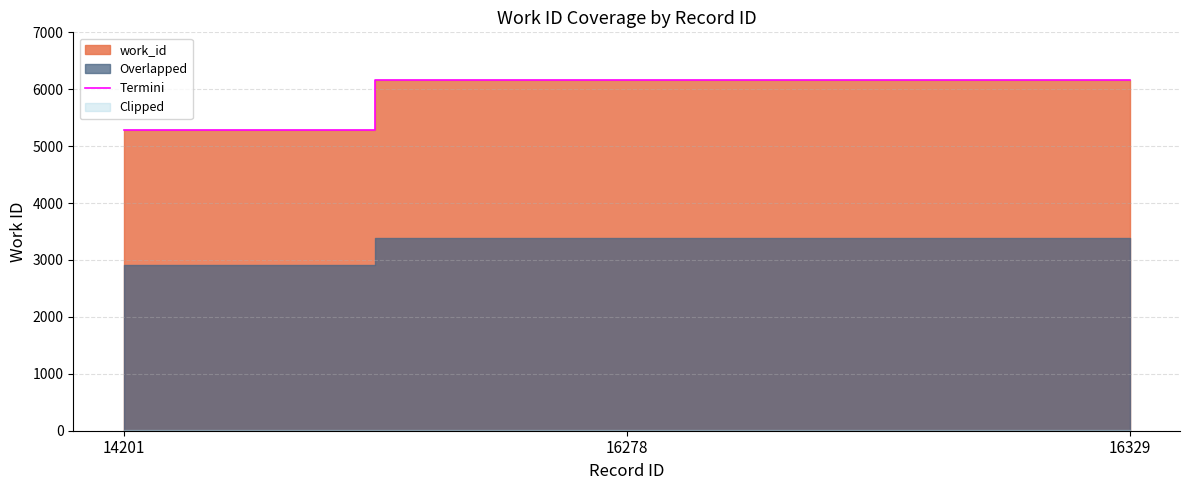

True or false: the data shows 3699 at 16278.

False